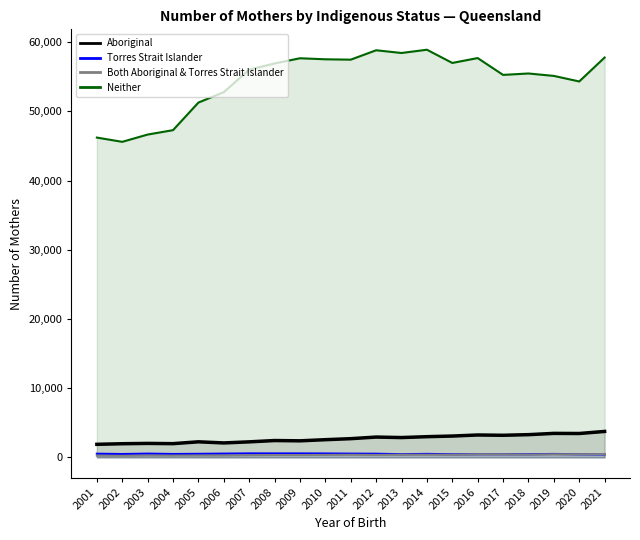

The value of Torres Strait Islander at 2005 is 270. True or false?

False